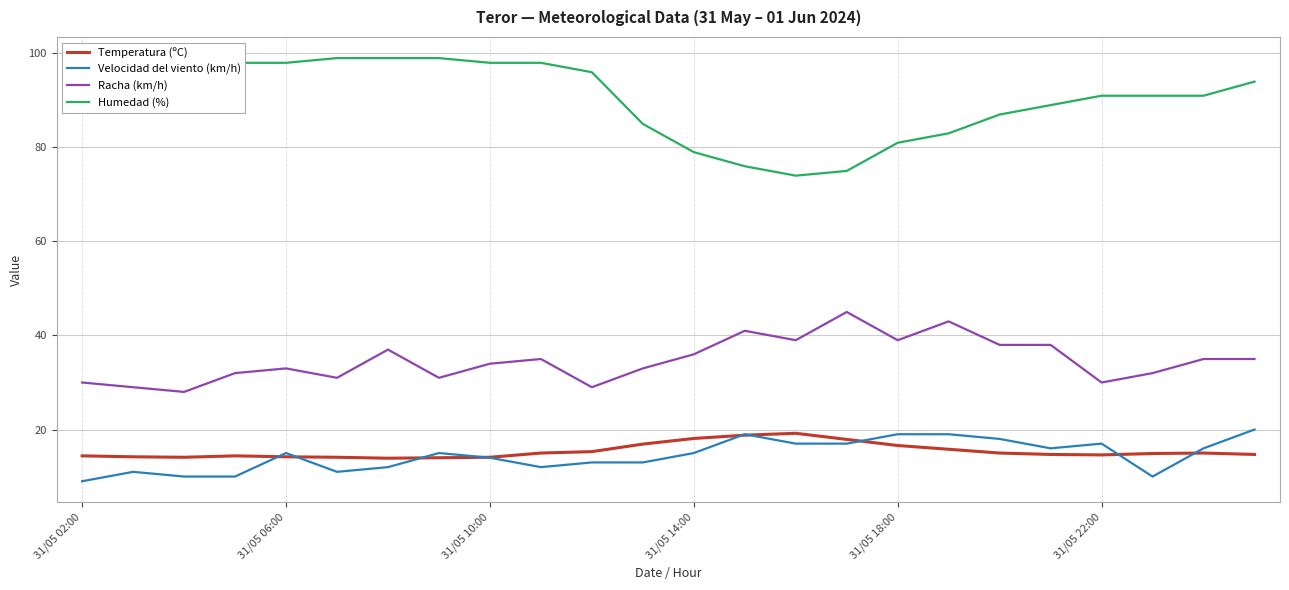

What is the minimum value for Humedad (%)?

74.0